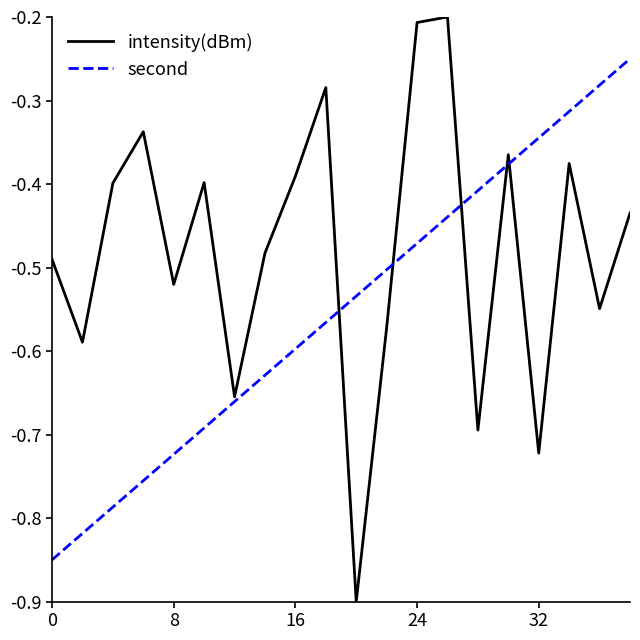

Which series has the widest spread of values?

intensity(dBm)